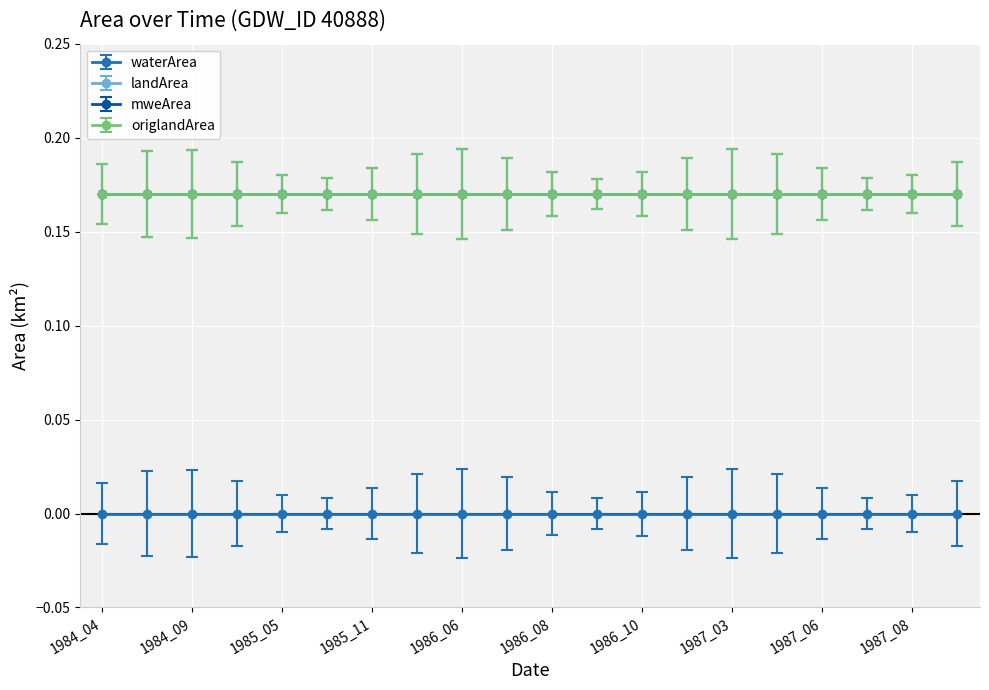

Between 1985_11 and 1986_07, which is larger?

1985_11